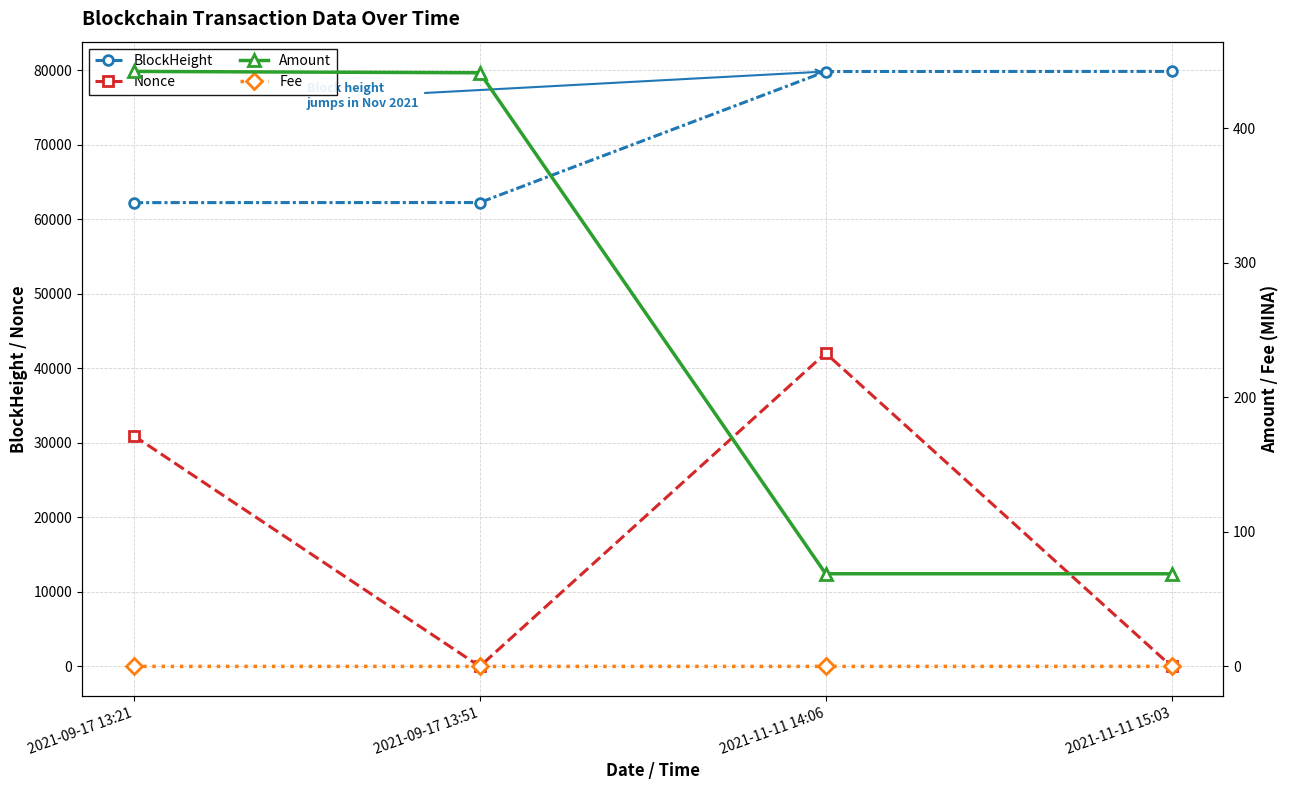

At 2021-09-17 13:21, list the series in order from largest to smallest.

BlockHeight, Nonce, Amount, Fee